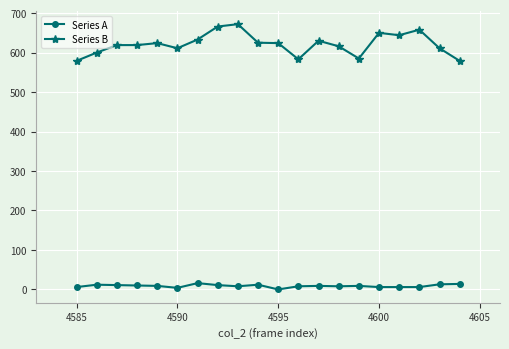

What are all the series names shown in the legend?

Series A, Series B